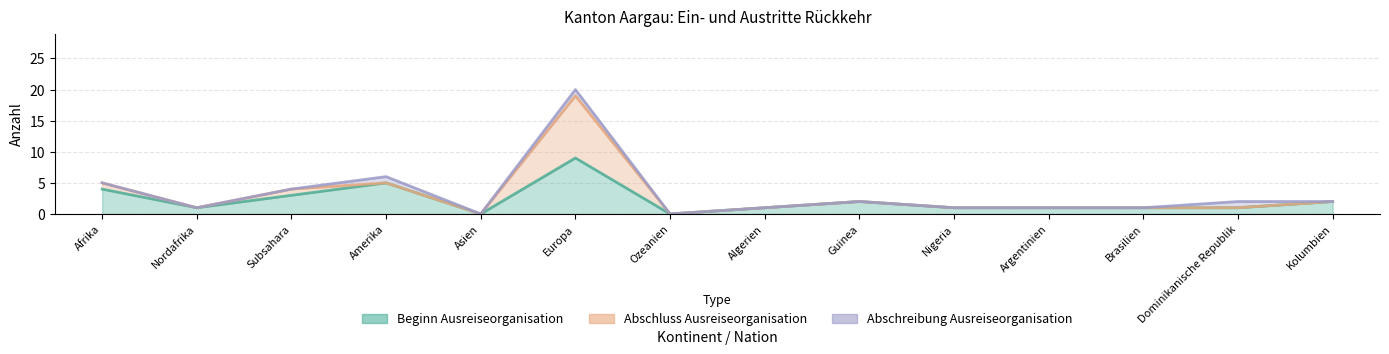

What is the difference between the maximum and minimum values in the Abschluss Ausreiseorganisation series?

10